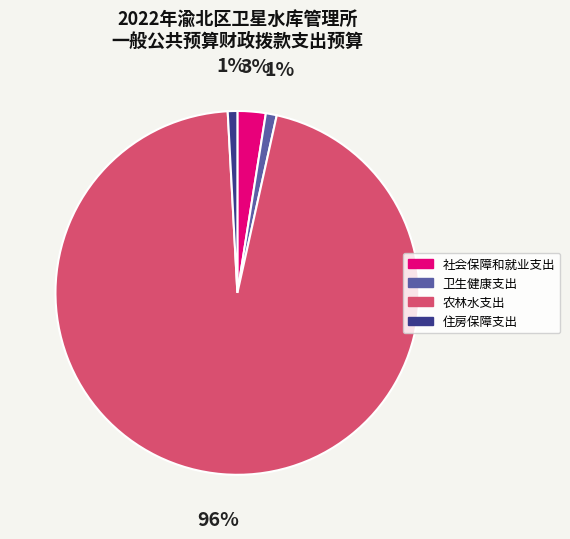

Which has a higher value, 社会保障和就业支出 or 农林水支出?

农林水支出